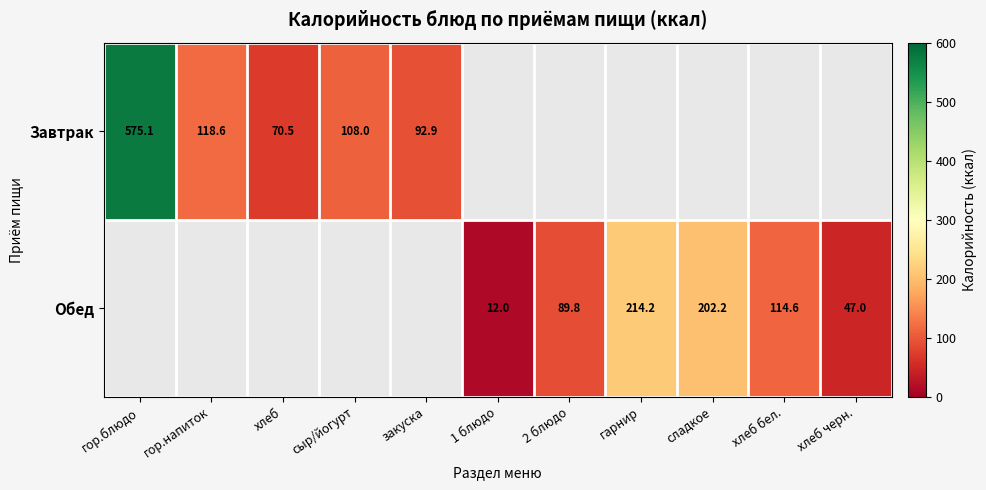

List the labels in order of Завтрак value, smallest first.

хлеб, закуска, сыр/йогурт, гор.напиток, гор.блюдо, 1 блюдо, 2 блюдо, гарнир, сладкое, хлеб бел., хлеб черн.